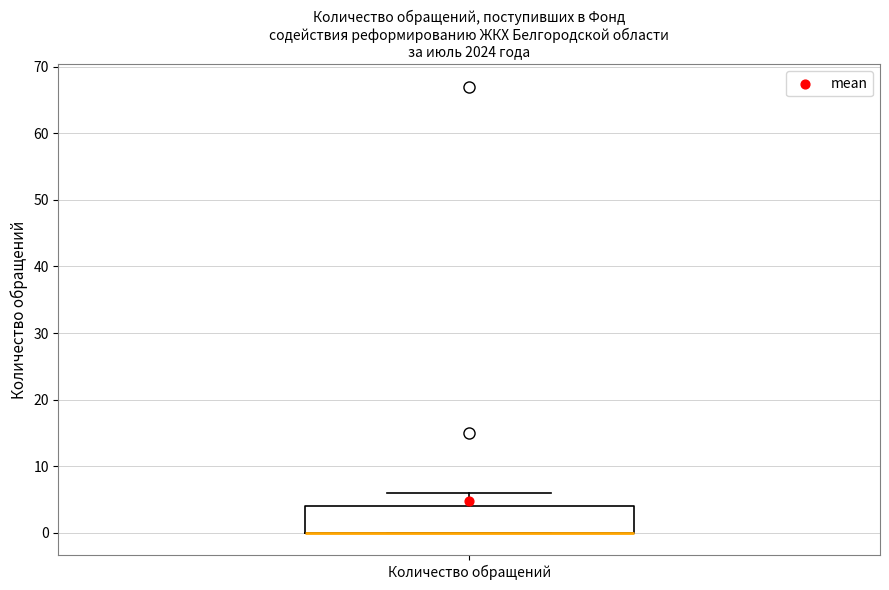

Where is the upper edge of the box for Количество обращений on the y-axis? The values are not printed on the chart, so give them approximately, as read against the axis.

4